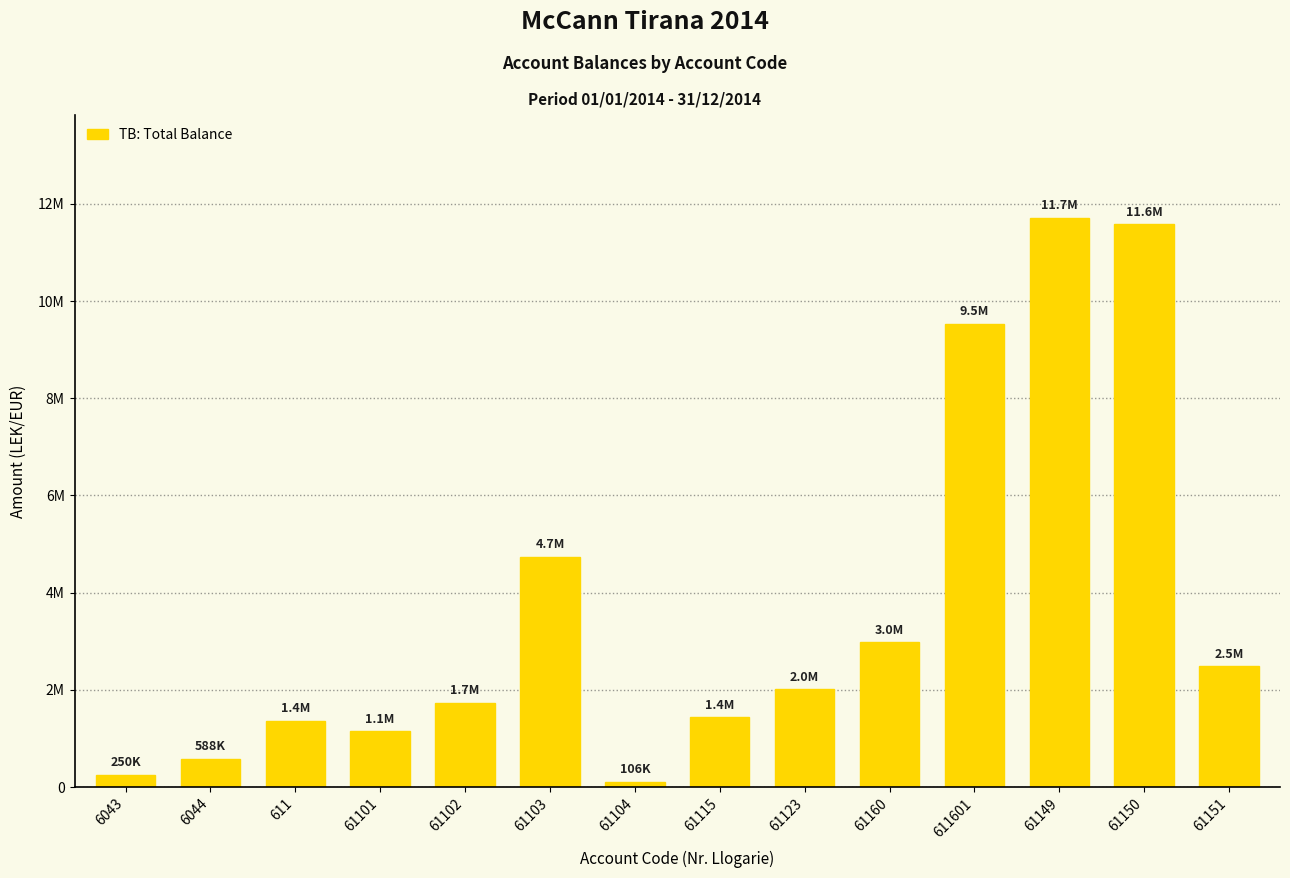

Does the chart contain stacked bars?

No